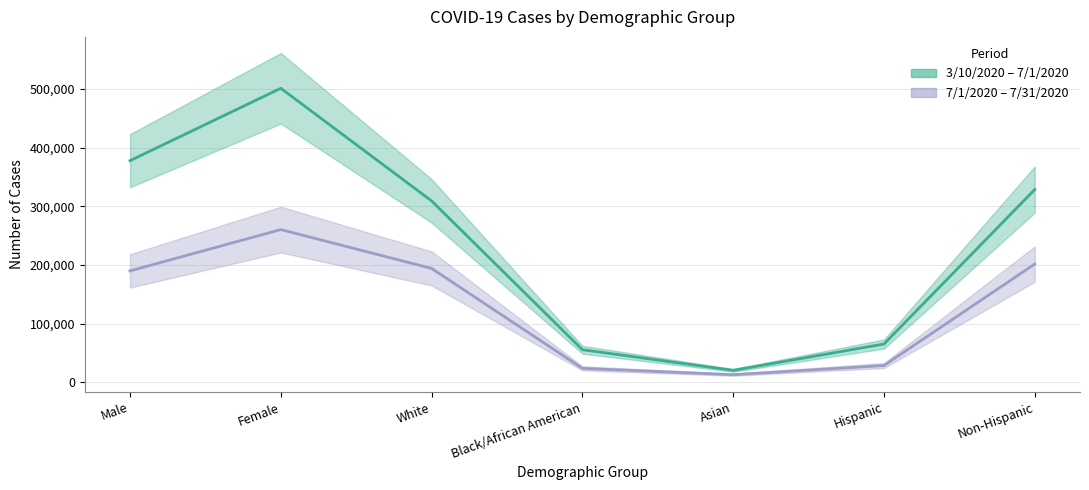

Is the value of 7/1/2020 - 7/31/2020 (center) at Hispanic greater than the value of 3/10/2020 - 7/1/2020 (center) at Non-Hispanic?

No